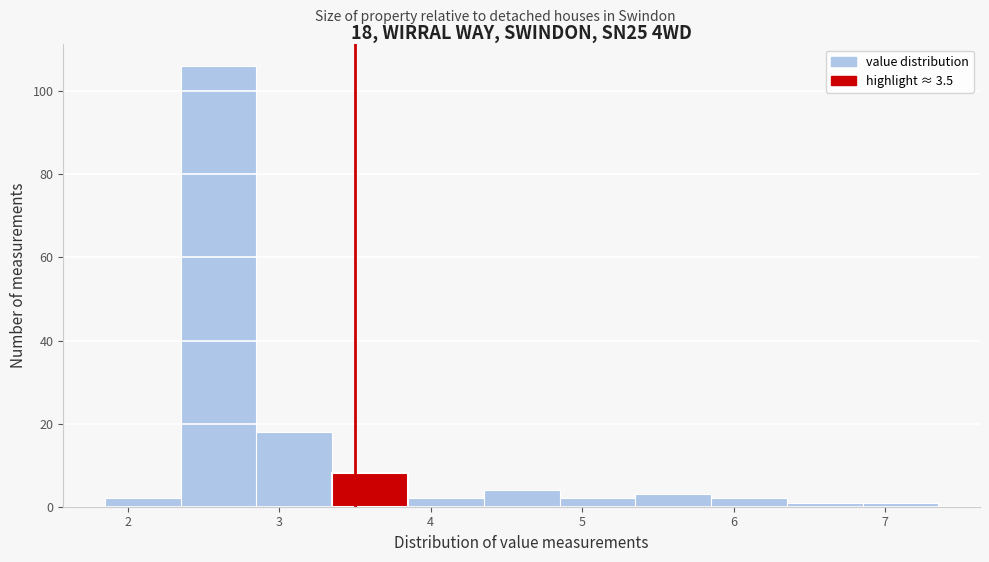

Which range on the x-axis has the tallest bar?

2.35 to 2.85